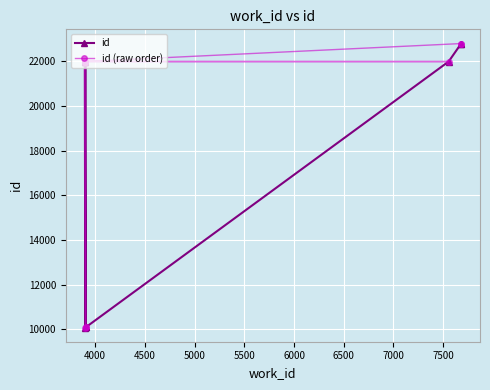

How many lines are shown in the chart?

2